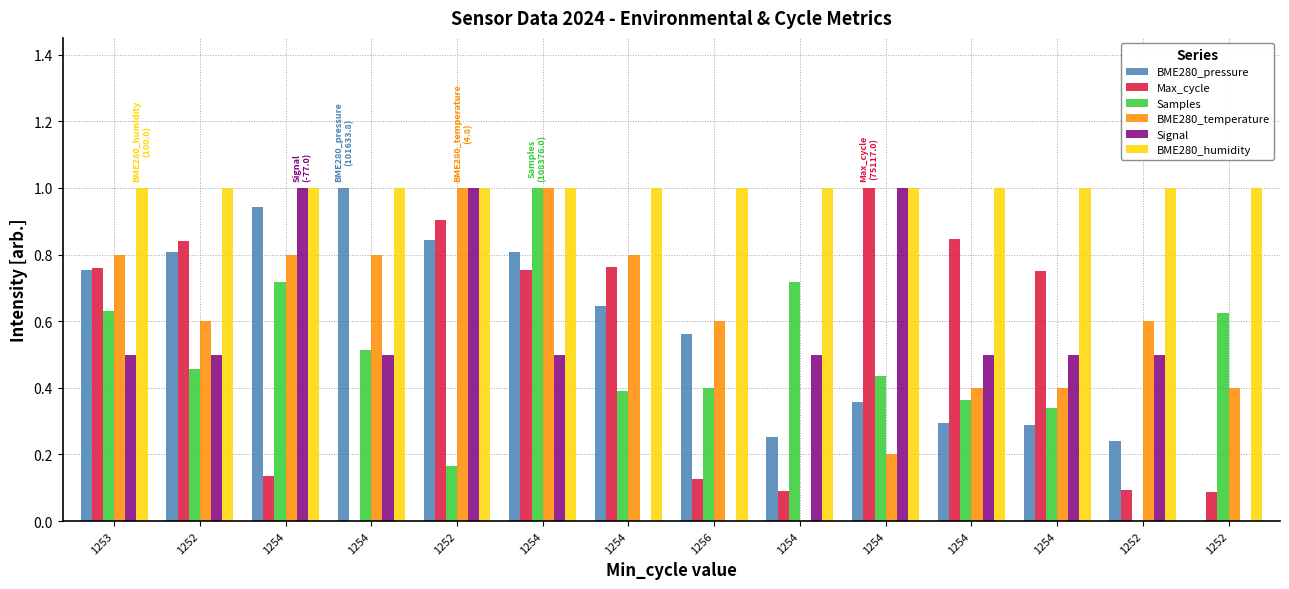

At which category does the chart reach its peak across all series?

1254